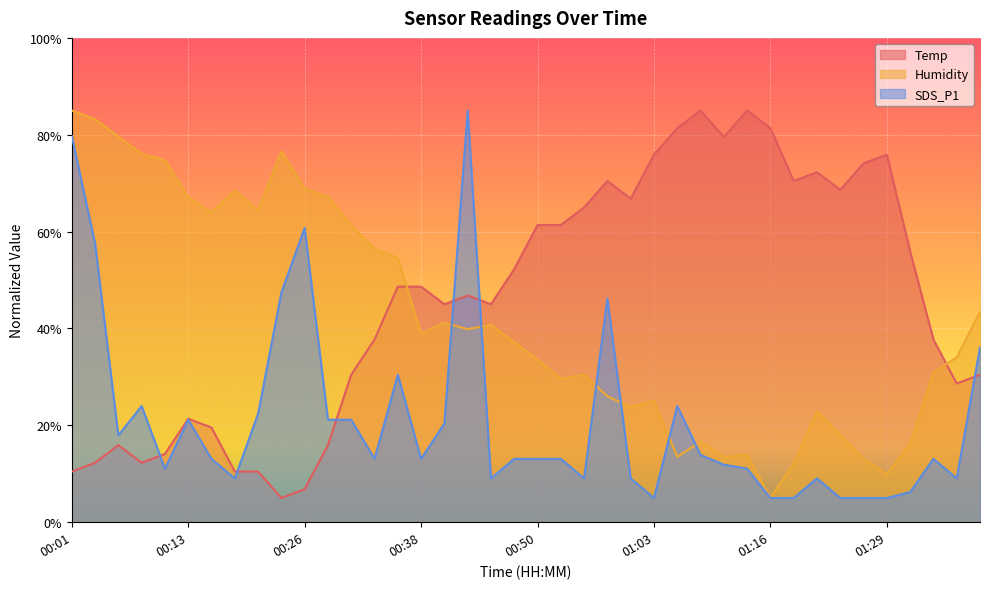

What position from the left is 01:00?

25